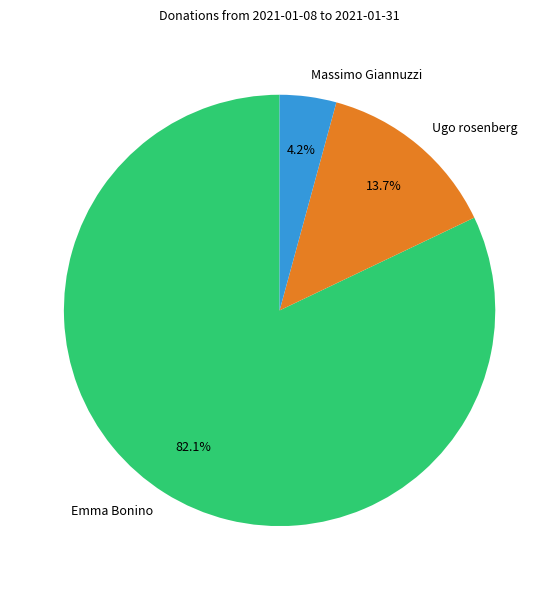

Is there any slice that represents more than half of the pie?

Yes